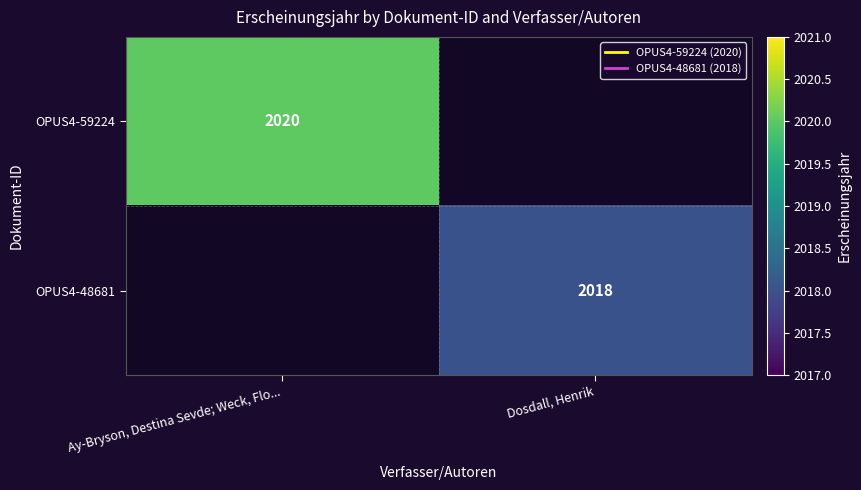

At how many categories does at least one series exceed 1188?

2